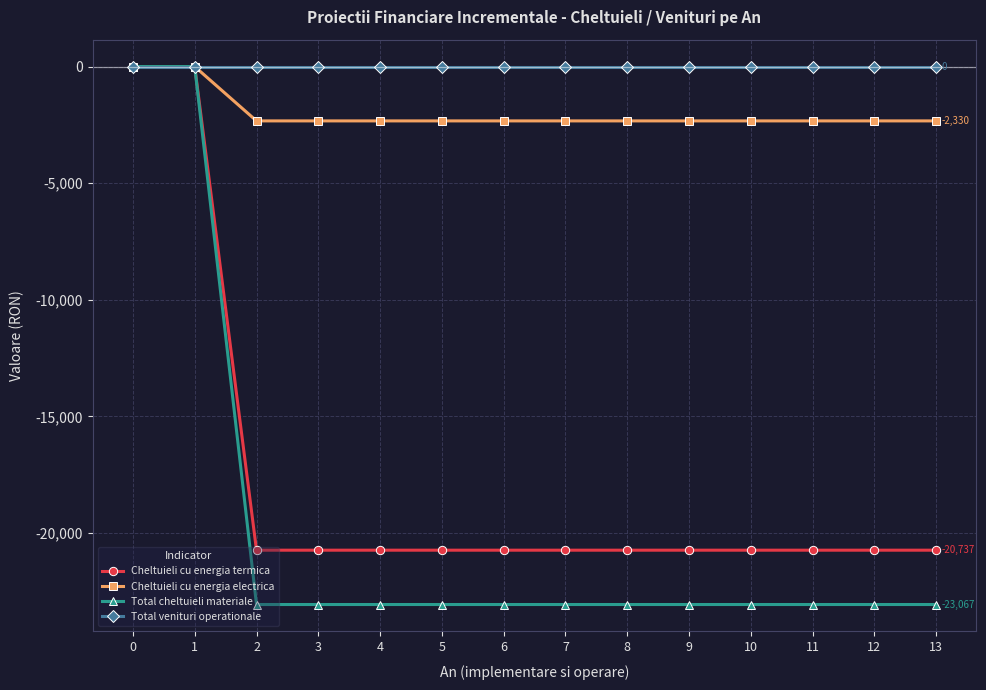

The Cheltuieli cu energia termica series shows -6837.4 at 2. True or false?

False